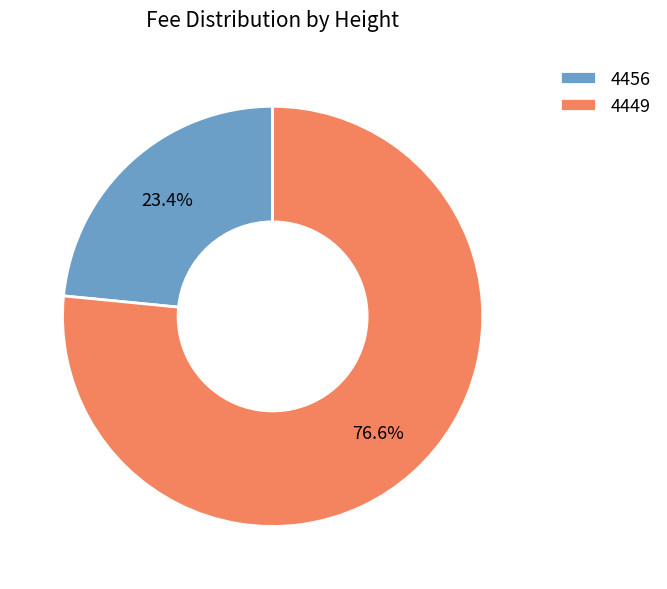

What is the largest slice in the pie chart?

4449